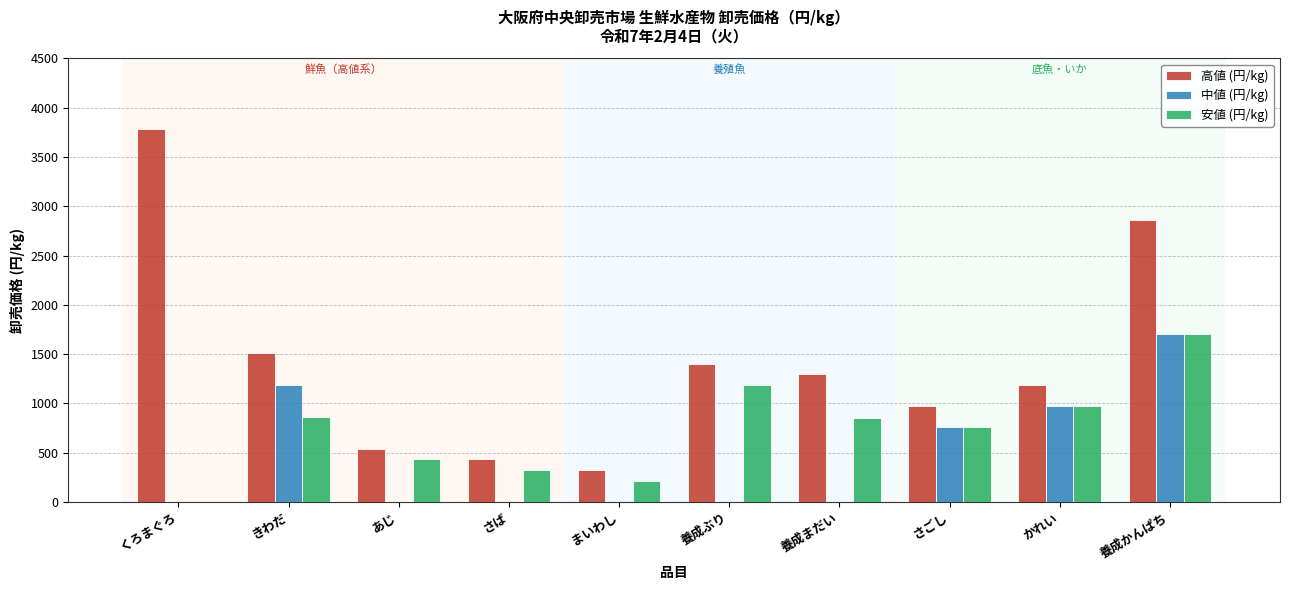

Are the bars horizontal?

No